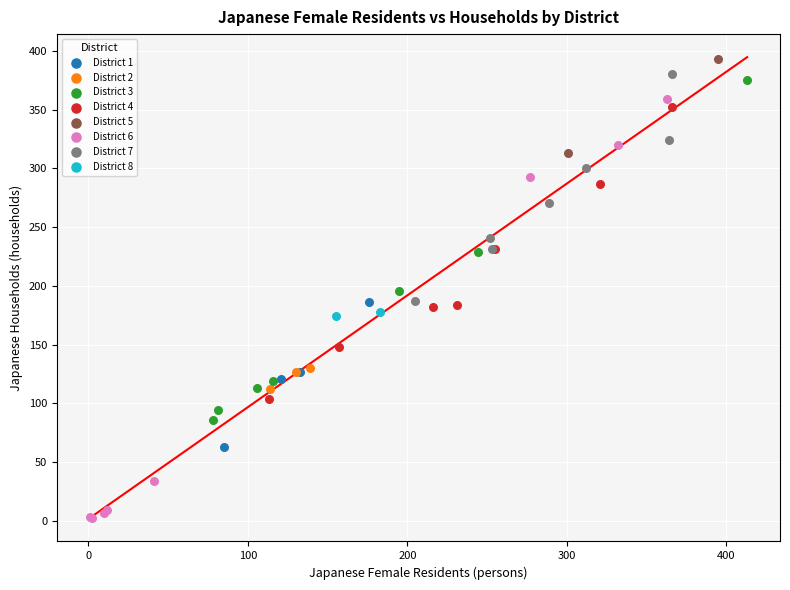

Which series reaches the minimum Y coordinate?

District 6